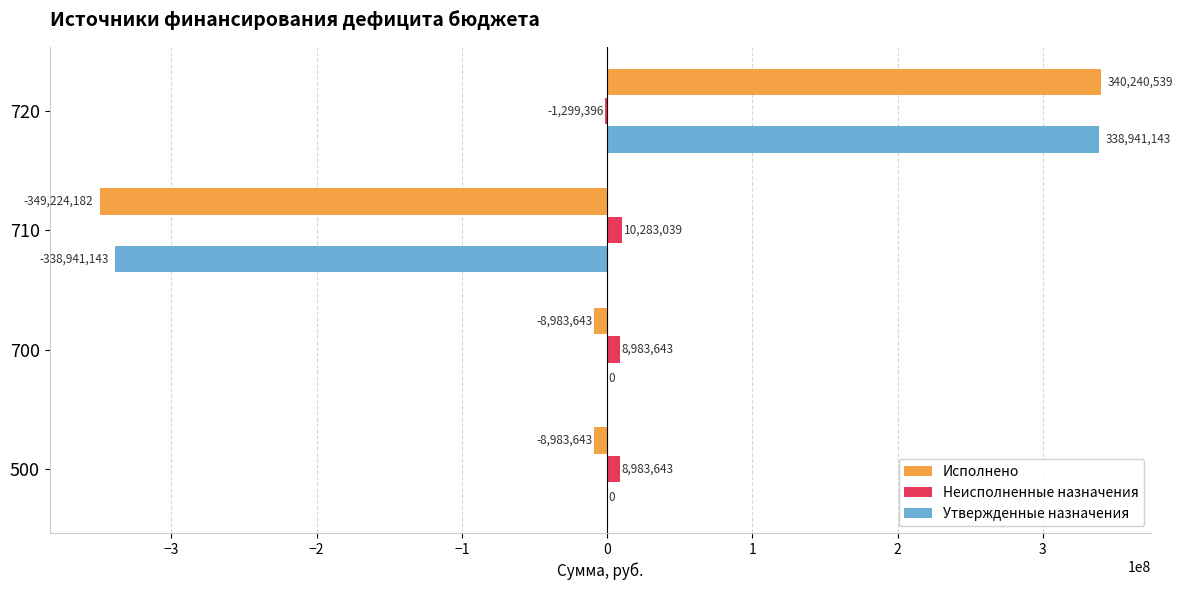

Between 500 and 720, which series saw the biggest shift?

Исполнено